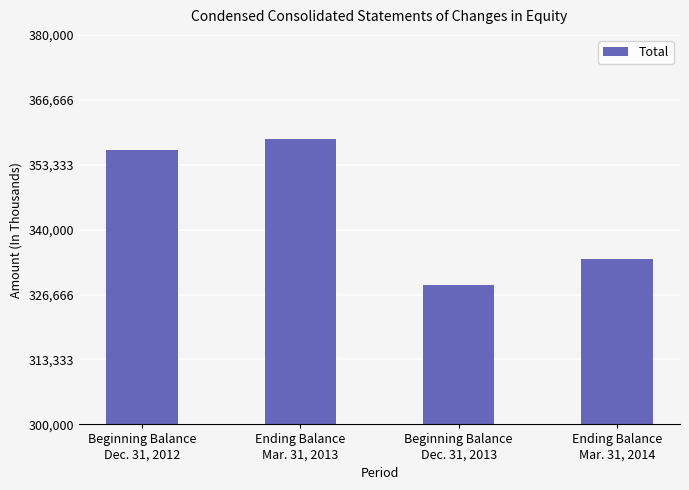

Does the chart contain stacked bars?

No